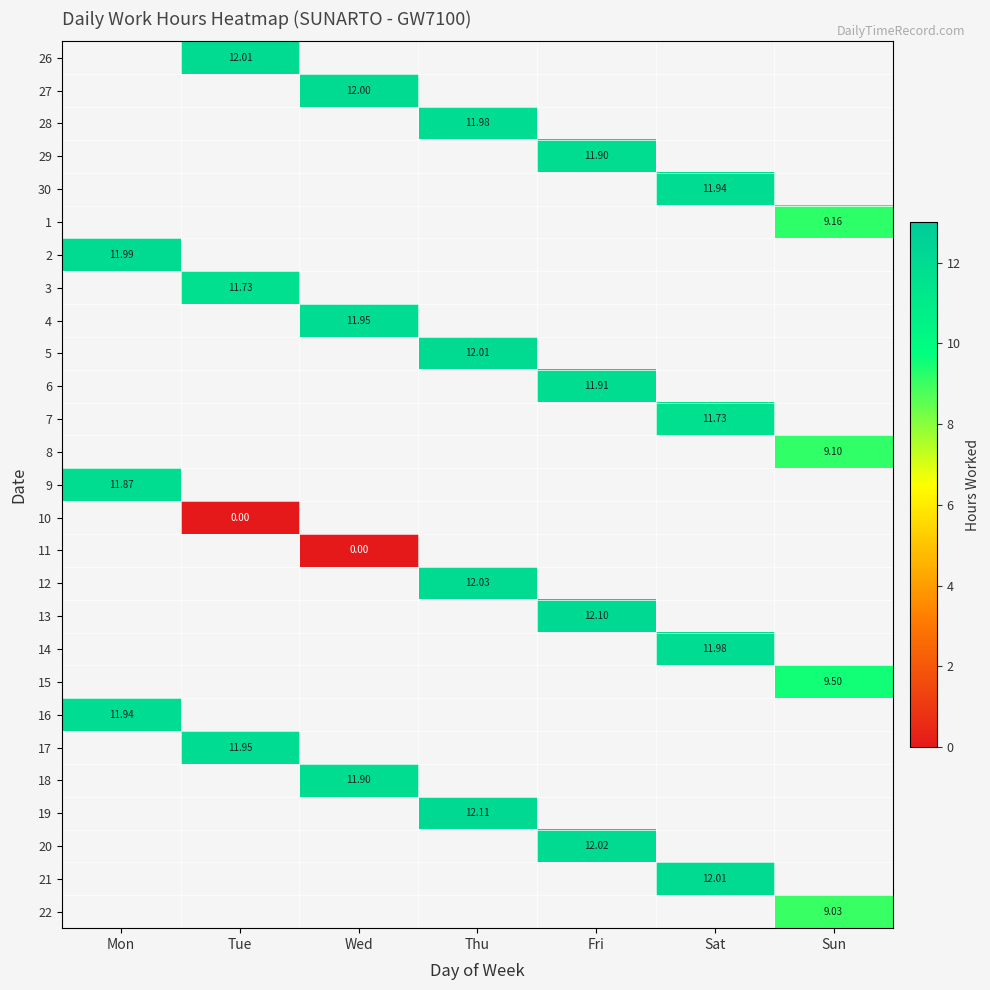

Is it true that 4 equals 11.9 at Wed?

True